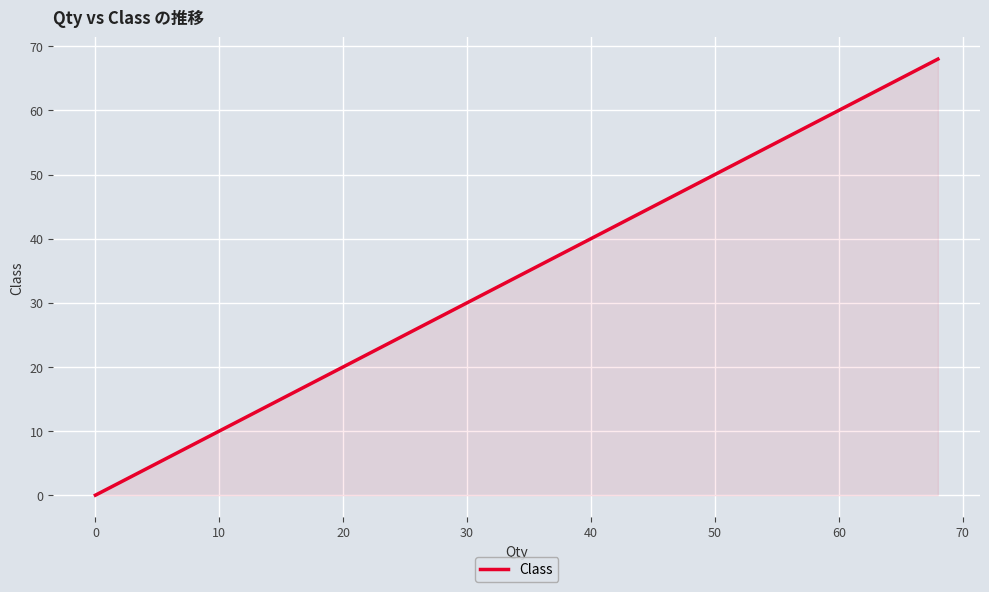

True or false: there are more than 2 points higher than both neighbors.

False